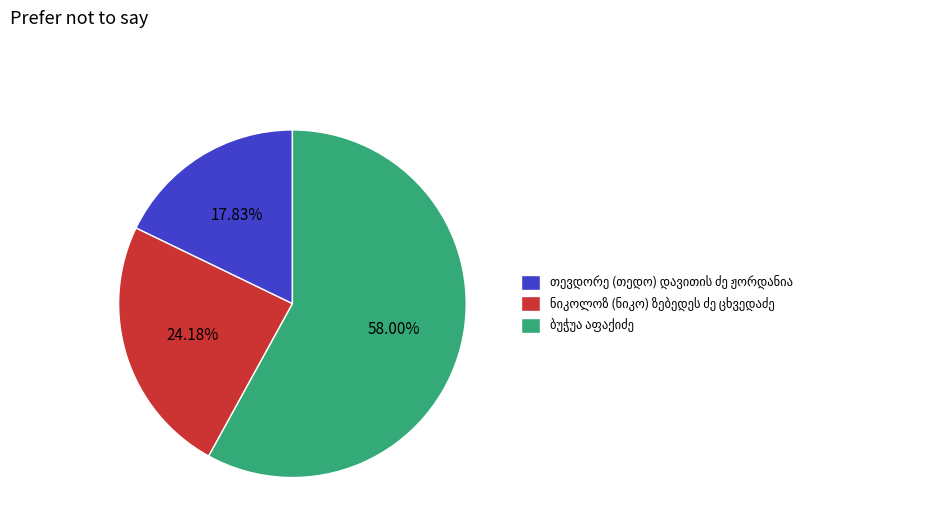

Is there a majority slice in this chart?

Yes